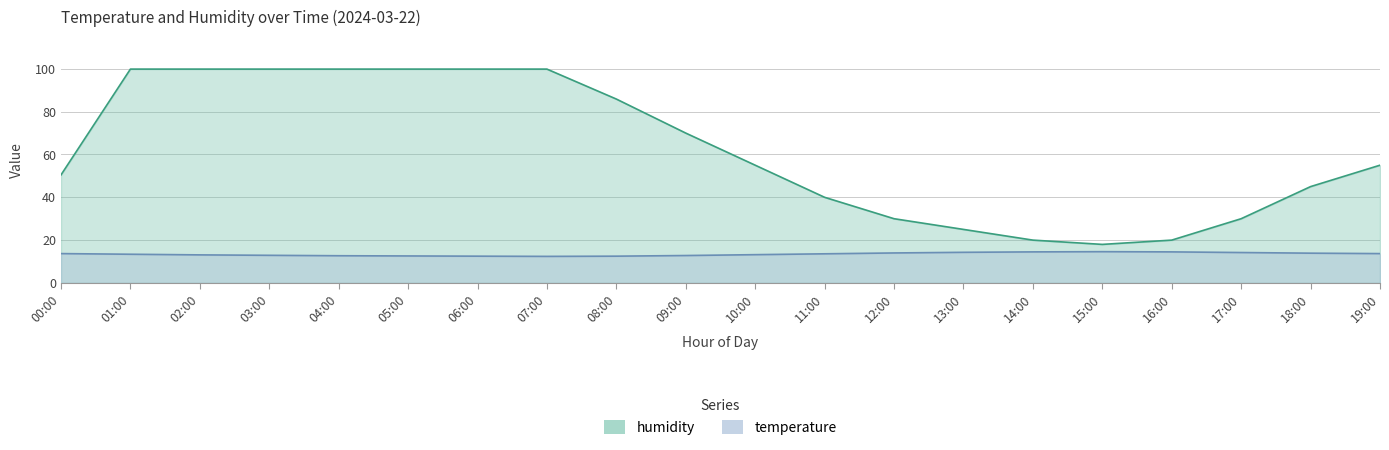

Which category has the lowest value in the humidity series?

15:00